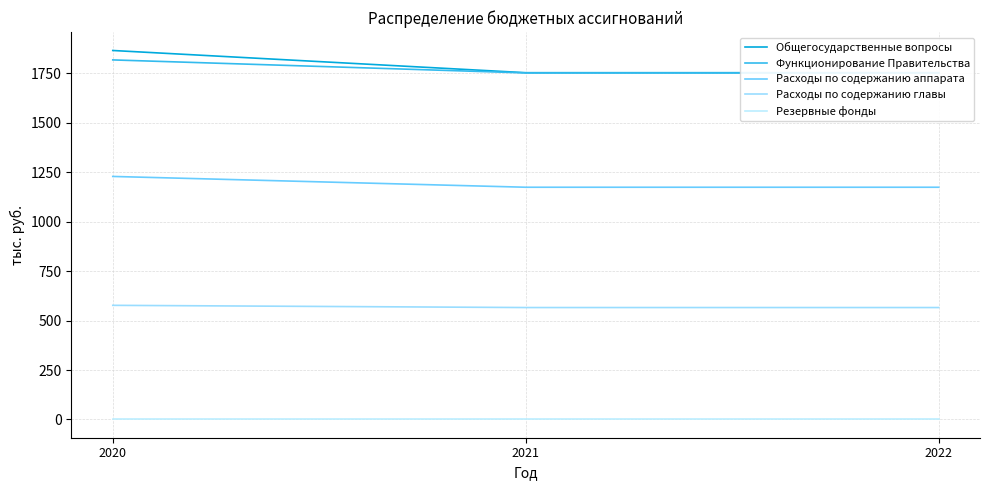

Is it true that Резервные фонды equals 0.6 at 2022?

False